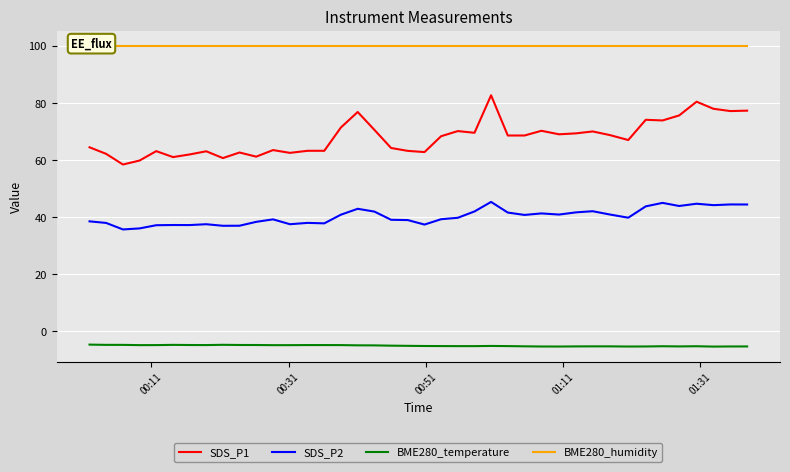

What is the sum of all SDS_P2 values?

1608.4